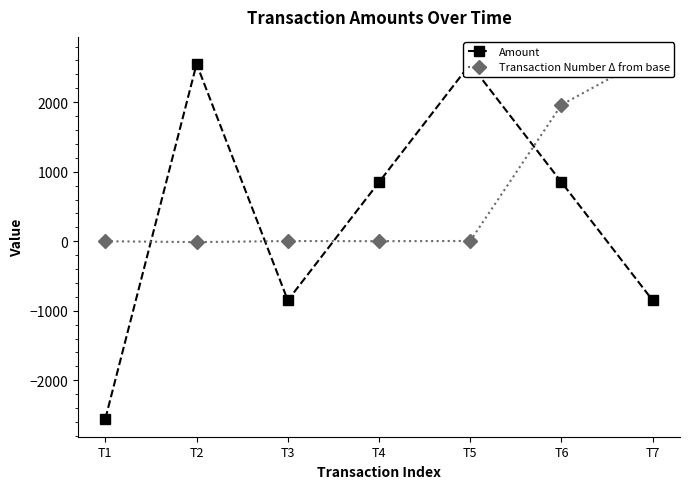

Between which two adjacent categories do Amount and Transaction Number Δ from base first intersect?

T1 and T2